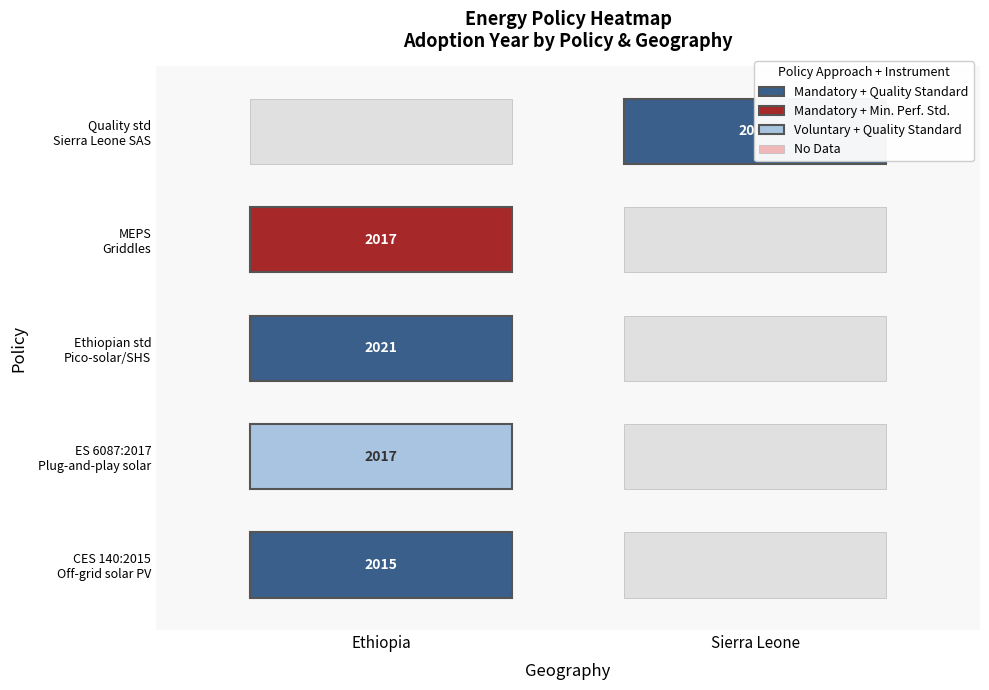

Count the number of values greater than 2017.

2